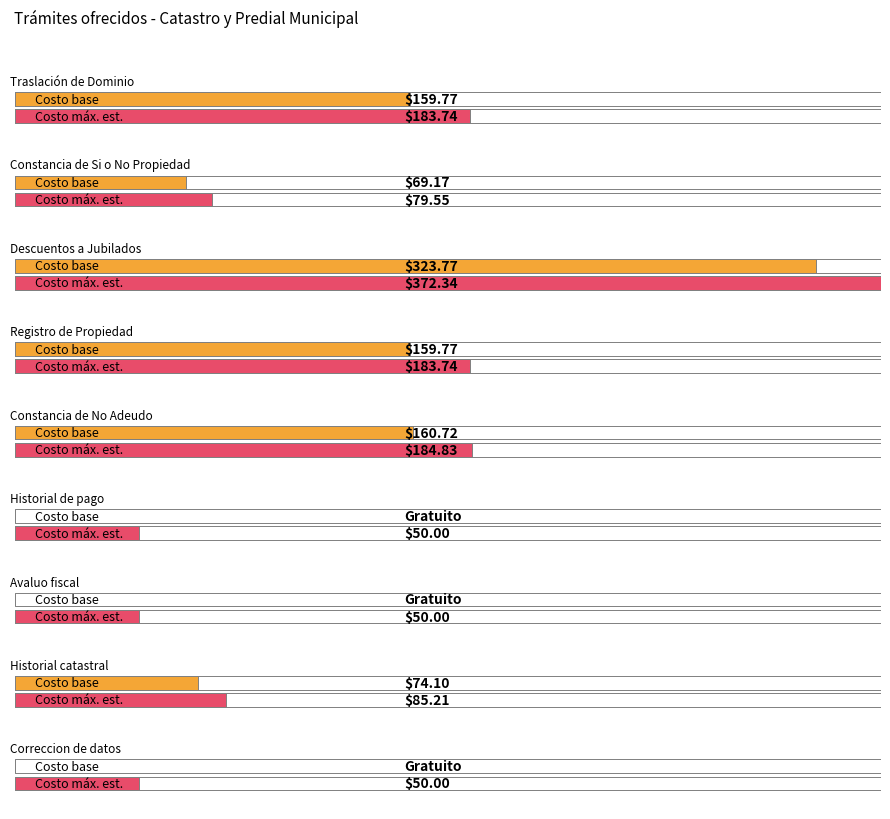

List the labels in order of value, smallest first.

Historial de pago, Avaluo fiscal, Correccion de datos, Constancia de Si o No Propiedad, Historial catastral, Traslación de Dominio, Registro de Propiedad, Constancia de No Adeudo, Descuentos a Jubilados